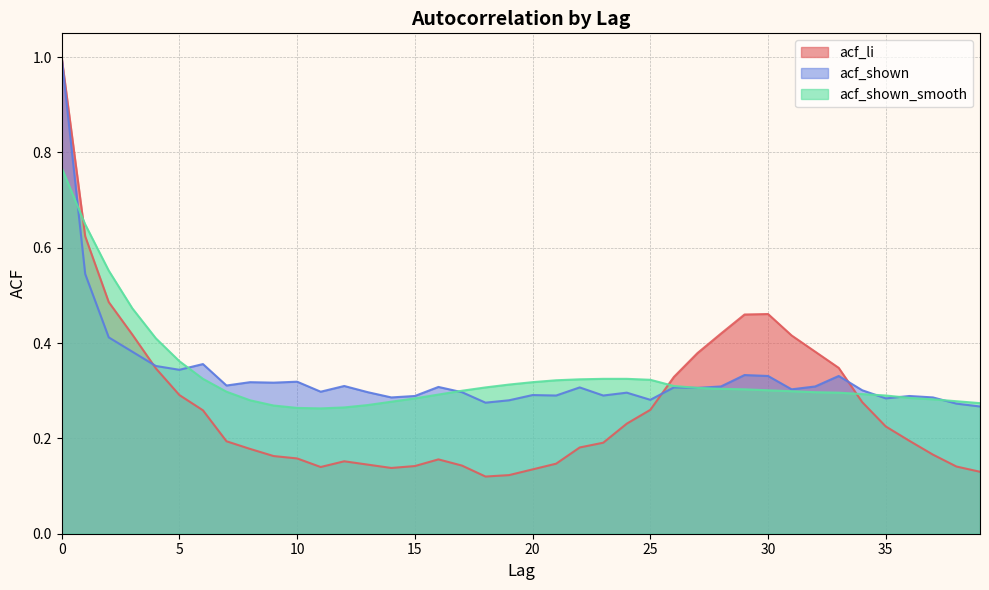

What value does the acf_shown series have at 3?

0.4